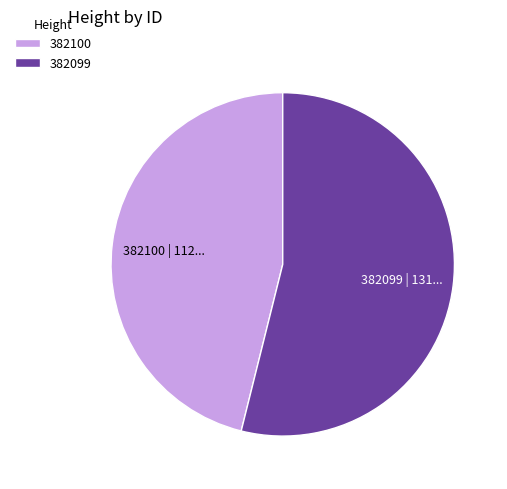

Do 382099 and 382100 together represent more than half of the pie?

Yes